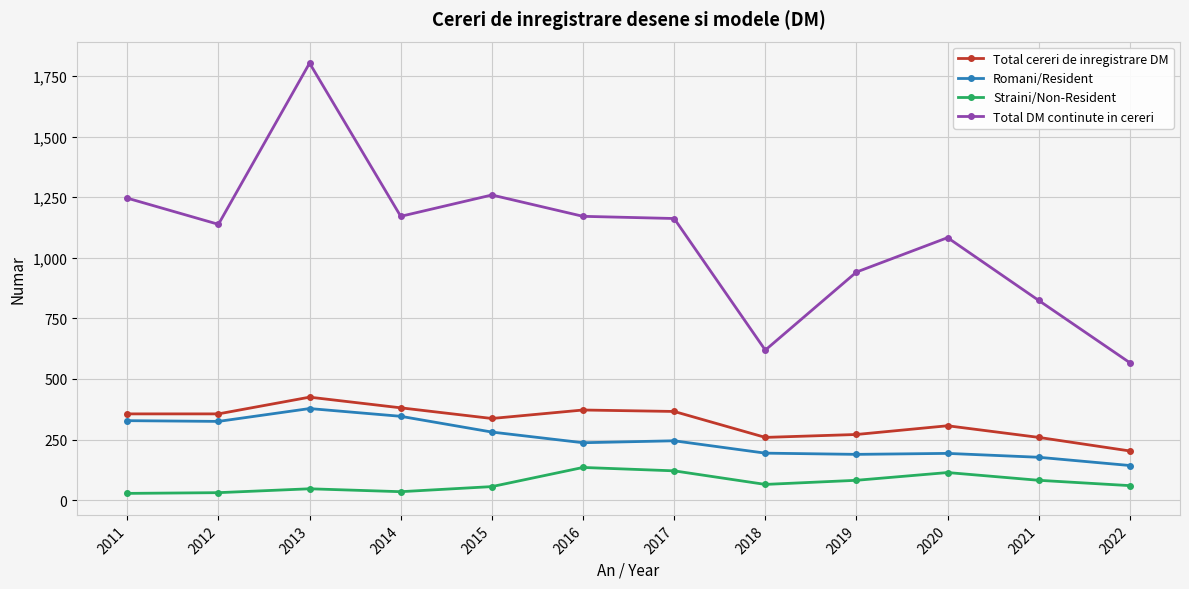

At which label does Romani/Resident first exceed 245?

2011